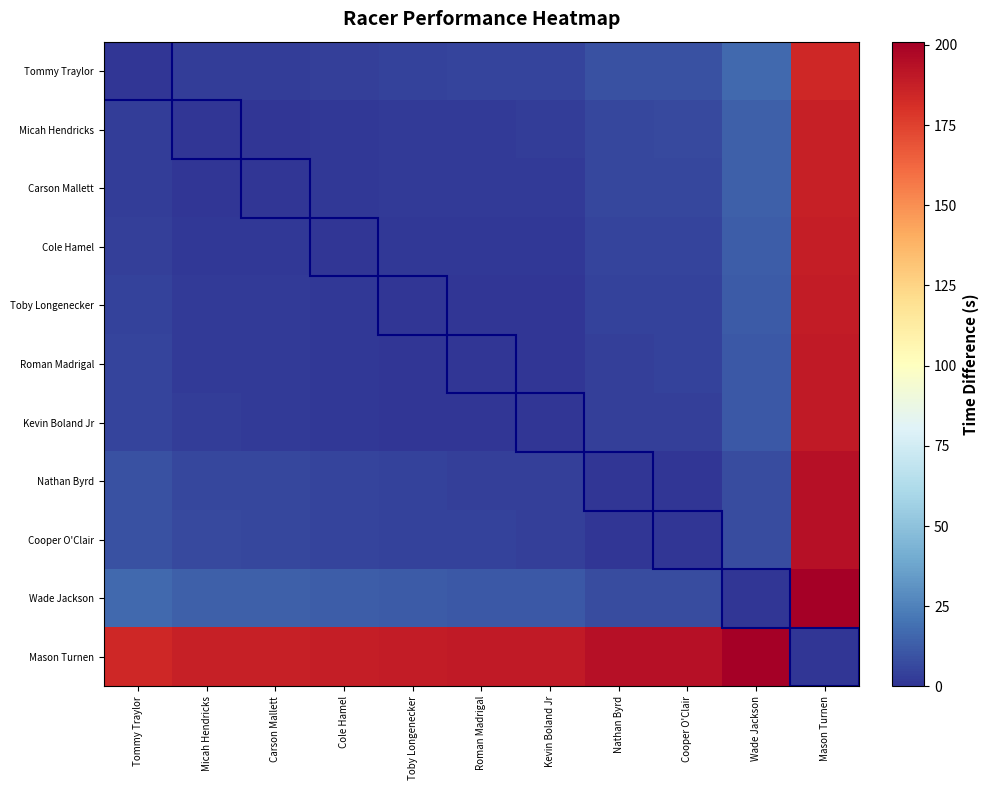

Reading left to right, transcribe all the data shown in this chart.

Tommy Traylor: Tommy Traylor=0.0	Micah Hendricks=2.6	Carson Mallett=2.8	Cole Hamel=3.7	Toby Longenecker=4.7	Roman Madrigal=4.8	Kevin Boland Jr=5.1	Nathan Byrd=8.7	Cooper O'Clair=8.9	Wade Jackson=16.5	Mason Turnen=184.5
Micah Hendricks: Tommy Traylor=2.6	Micah Hendricks=0.0	Carson Mallett=0.3	Cole Hamel=1.1	Toby Longenecker=2.1	Roman Madrigal=2.3	Kevin Boland Jr=2.5	Nathan Byrd=6.1	Cooper O'Clair=6.3	Wade Jackson=13.9	Mason Turnen=187.1
Carson Mallett: Tommy Traylor=2.8	Micah Hendricks=0.3	Carson Mallett=0.0	Cole Hamel=0.9	Toby Longenecker=1.8	Roman Madrigal=2.0	Kevin Boland Jr=2.2	Nathan Byrd=5.8	Cooper O'Clair=6.0	Wade Jackson=13.7	Mason Turnen=187.3
Cole Hamel: Tommy Traylor=3.7	Micah Hendricks=1.1	Carson Mallett=0.9	Cole Hamel=0.0	Toby Longenecker=1.0	Roman Madrigal=1.1	Kevin Boland Jr=1.4	Nathan Byrd=5.0	Cooper O'Clair=5.2	Wade Jackson=12.8	Mason Turnen=188.2
Toby Longenecker: Tommy Traylor=4.7	Micah Hendricks=2.1	Carson Mallett=1.8	Cole Hamel=1.0	Toby Longenecker=0.0	Roman Madrigal=0.2	Kevin Boland Jr=0.4	Nathan Byrd=4.0	Cooper O'Clair=4.2	Wade Jackson=11.8	Mason Turnen=189.2
Roman Madrigal: Tommy Traylor=4.8	Micah Hendricks=2.3	Carson Mallett=2.0	Cole Hamel=1.1	Toby Longenecker=0.2	Roman Madrigal=0.0	Kevin Boland Jr=0.2	Nathan Byrd=3.8	Cooper O'Clair=4.0	Wade Jackson=11.7	Mason Turnen=189.3
Kevin Boland Jr: Tommy Traylor=5.1	Micah Hendricks=2.5	Carson Mallett=2.2	Cole Hamel=1.4	Toby Longenecker=0.4	Roman Madrigal=0.2	Kevin Boland Jr=0.0	Nathan Byrd=3.6	Cooper O'Clair=3.8	Wade Jackson=11.4	Mason Turnen=189.6
Nathan Byrd: Tommy Traylor=8.7	Micah Hendricks=6.1	Carson Mallett=5.8	Cole Hamel=5.0	Toby Longenecker=4.0	Roman Madrigal=3.8	Kevin Boland Jr=3.6	Nathan Byrd=0.0	Cooper O'Clair=0.2	Wade Jackson=7.8	Mason Turnen=193.2
Cooper O'Clair: Tommy Traylor=8.9	Micah Hendricks=6.3	Carson Mallett=6.0	Cole Hamel=5.2	Toby Longenecker=4.2	Roman Madrigal=4.0	Kevin Boland Jr=3.8	Nathan Byrd=0.2	Cooper O'Clair=0.0	Wade Jackson=7.6	Mason Turnen=193.4
Wade Jackson: Tommy Traylor=16.5	Micah Hendricks=13.9	Carson Mallett=13.7	Cole Hamel=12.8	Toby Longenecker=11.8	Roman Madrigal=11.7	Kevin Boland Jr=11.4	Nathan Byrd=7.8	Cooper O'Clair=7.6	Wade Jackson=0.0	Mason Turnen=201.0
Mason Turnen: Tommy Traylor=184.5	Micah Hendricks=187.1	Carson Mallett=187.3	Cole Hamel=188.2	Toby Longenecker=189.2	Roman Madrigal=189.3	Kevin Boland Jr=189.6	Nathan Byrd=193.2	Cooper O'Clair=193.4	Wade Jackson=201.0	Mason Turnen=0.0